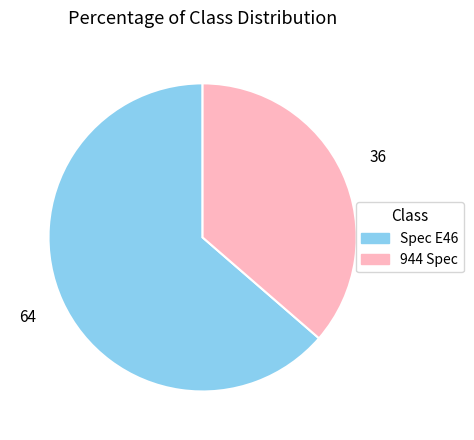

How many slices are in this pie chart?

2